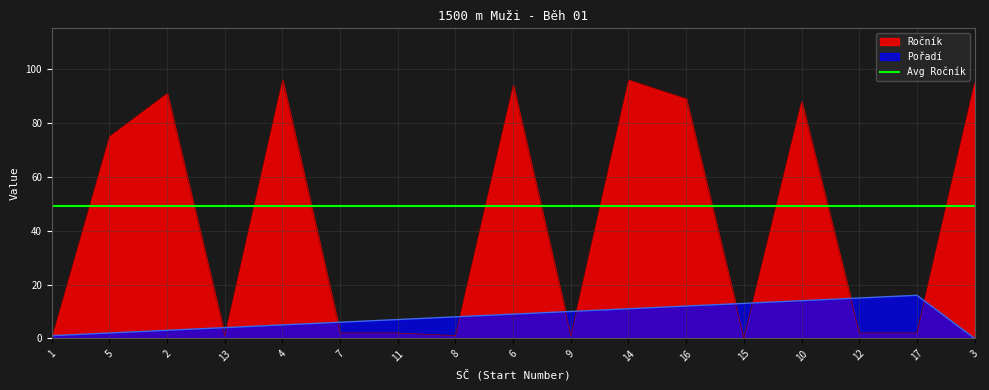

What is the label of the 11th point from the left?

14